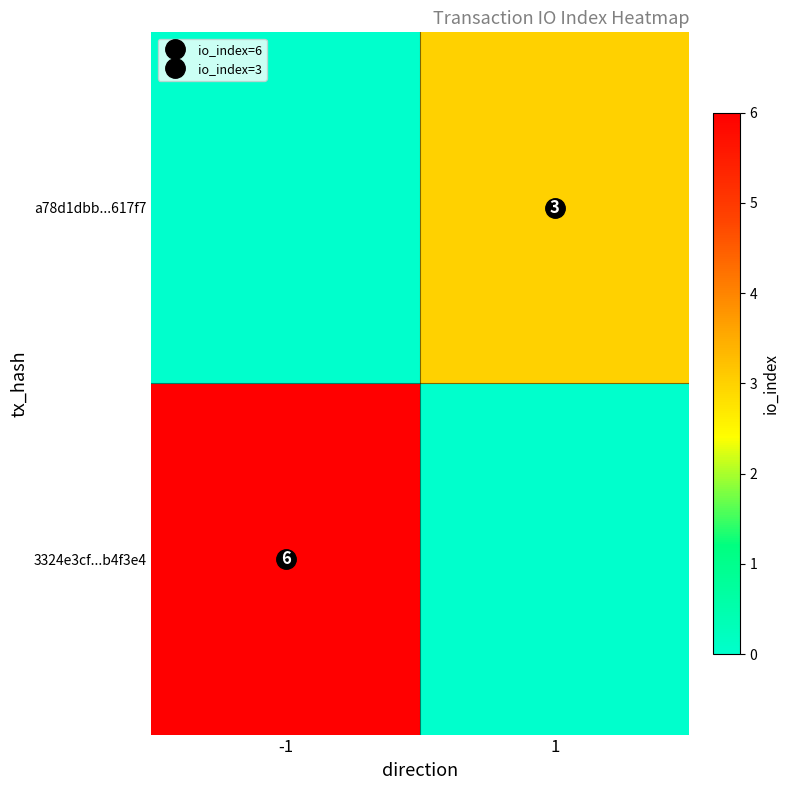

Rank the series by their maximum value, from lowest to highest.

a78d1dbb...617f7, 3324e3cf...b4f3e4